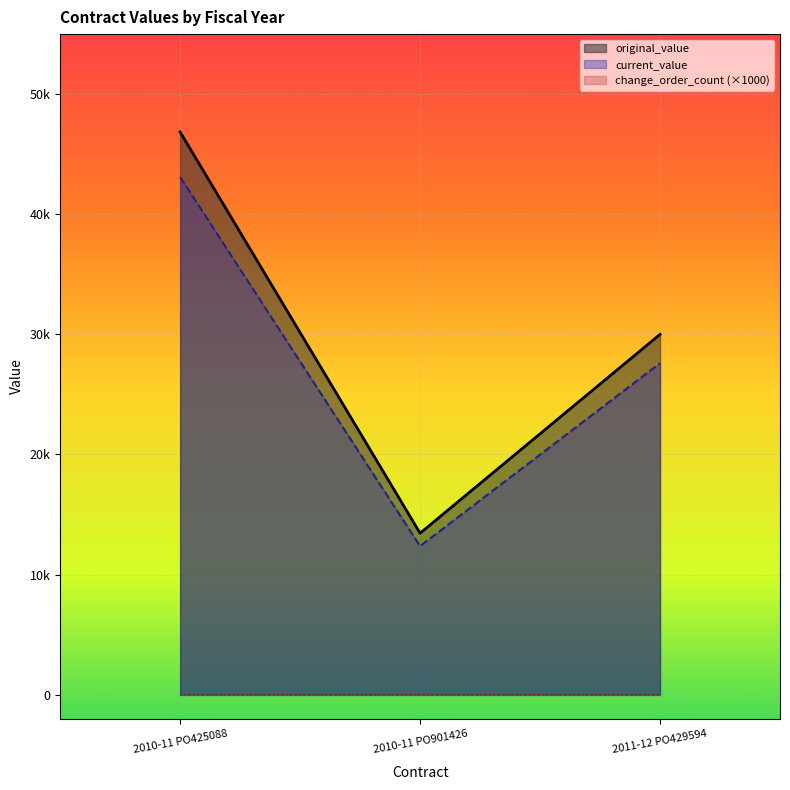

Does the chart display data point markers on the line(s)?

No